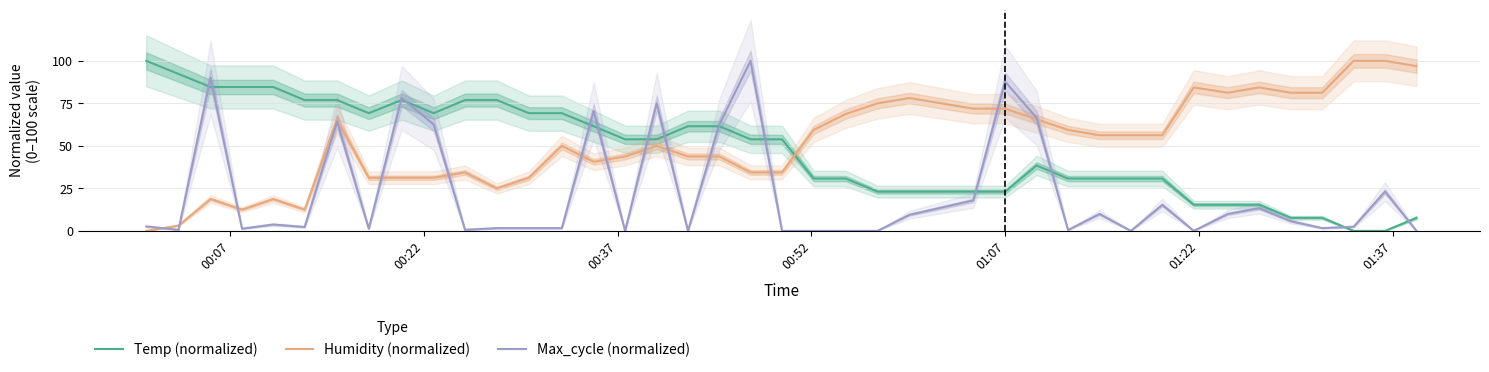

True or false: Humidity (normalized) and Temp (normalized) cross at least once.

True